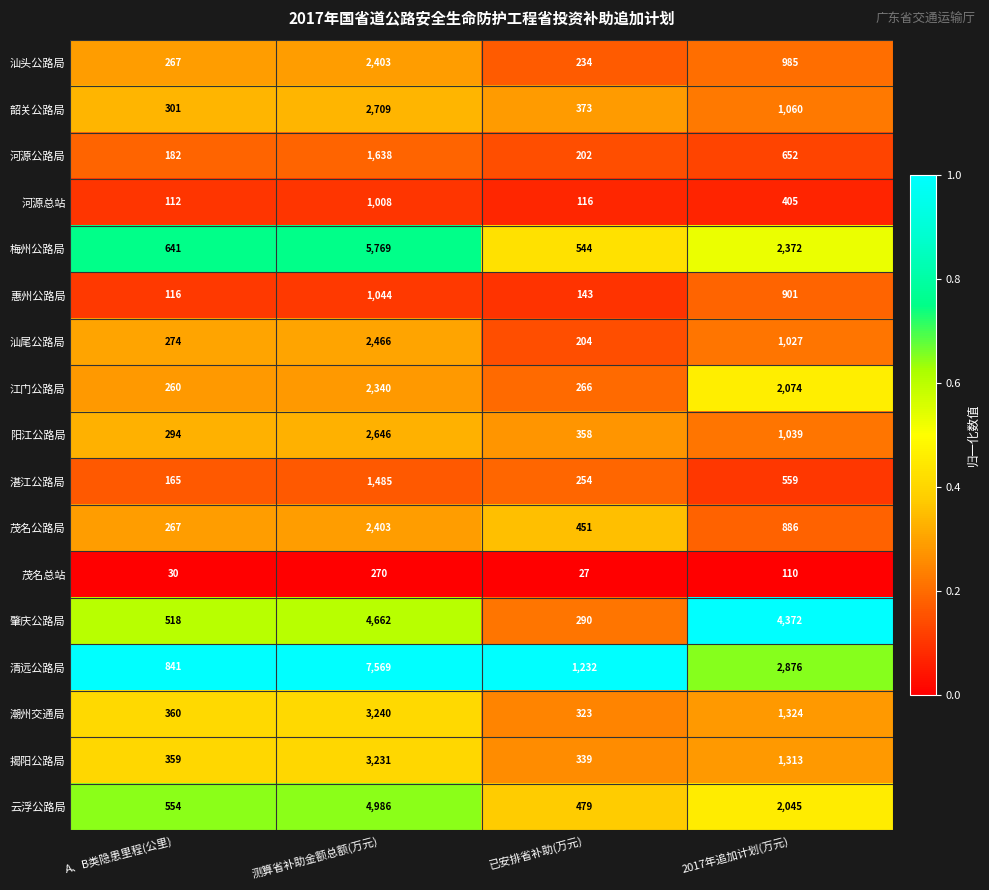

Is it true that 河源公路局 equals 127 at A、B类隐患里程(公里)?

False